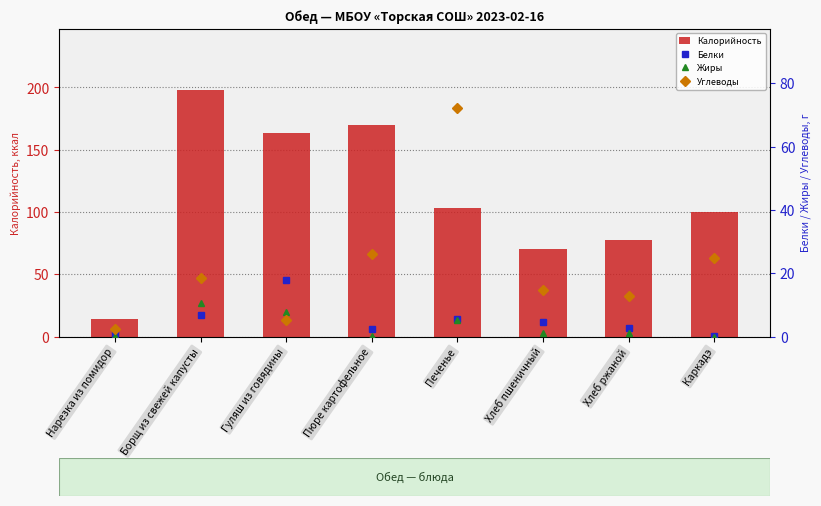

Reading left to right, what are all the values shown in this chart?

Калорийность: 14.4	197.9	163.3	169.5	103.0	70.0	77.4	100.0
Белки: 0.7	6.8	17.9	2.2	5.4	4.5	2.5	0.1
Жиры: 0.1	10.7	7.8	0.1	5.3	1.2	1.0	0.0
Углеводы: 2.3	18.6	5.3	26.1	72.1	14.6	12.8	24.9